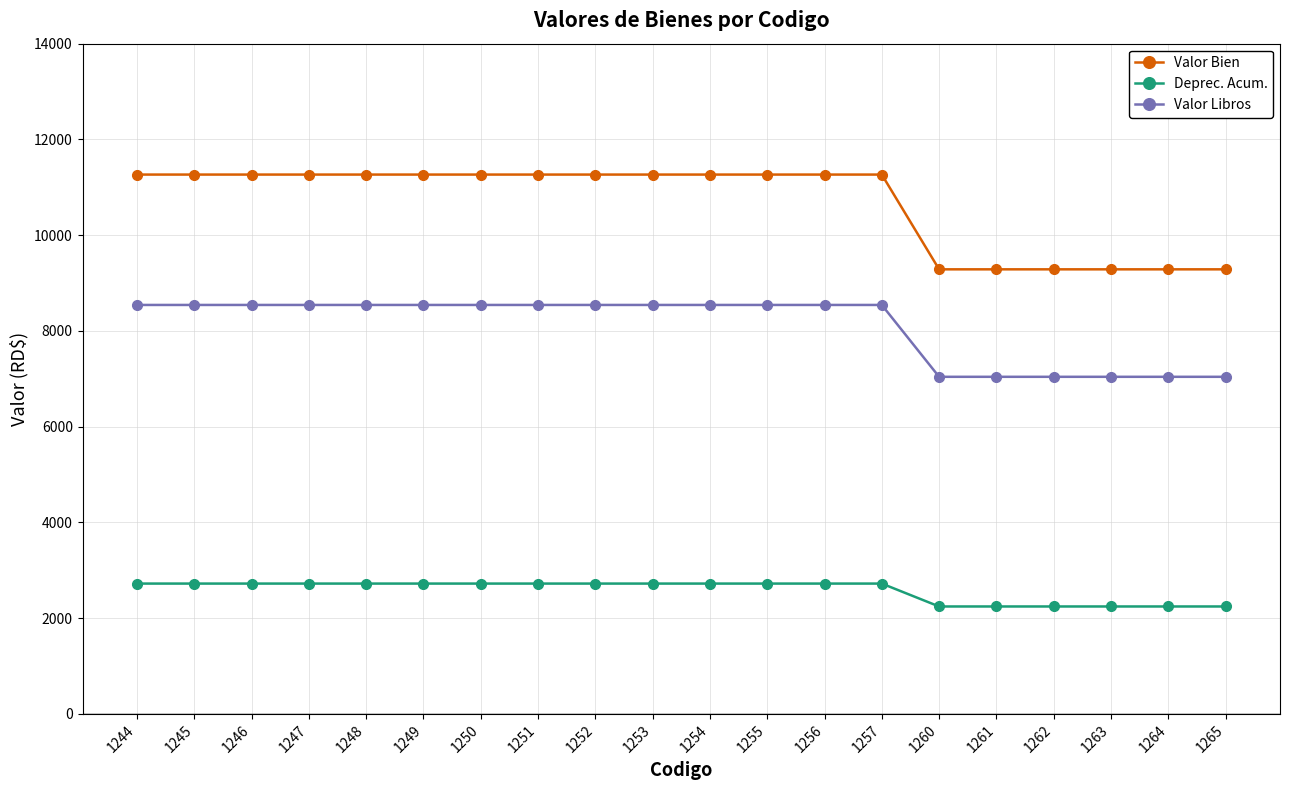

Is the value of Deprec. Acum. at 1245 greater than the value of Valor Libros at 1245?

No